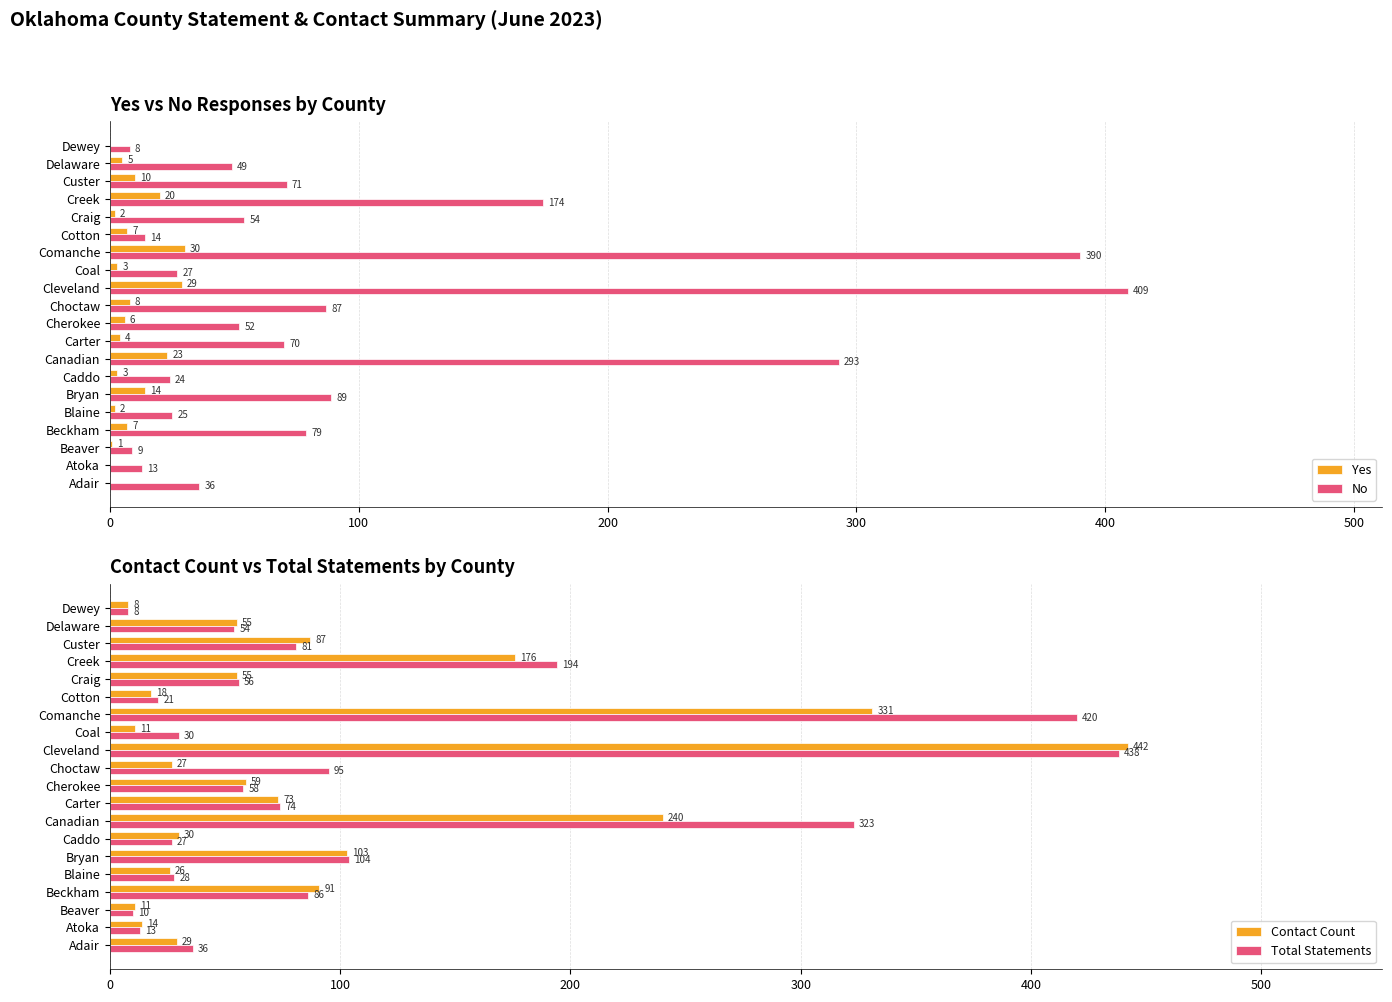

Where is Yes nearest to the value 15?

Bryan